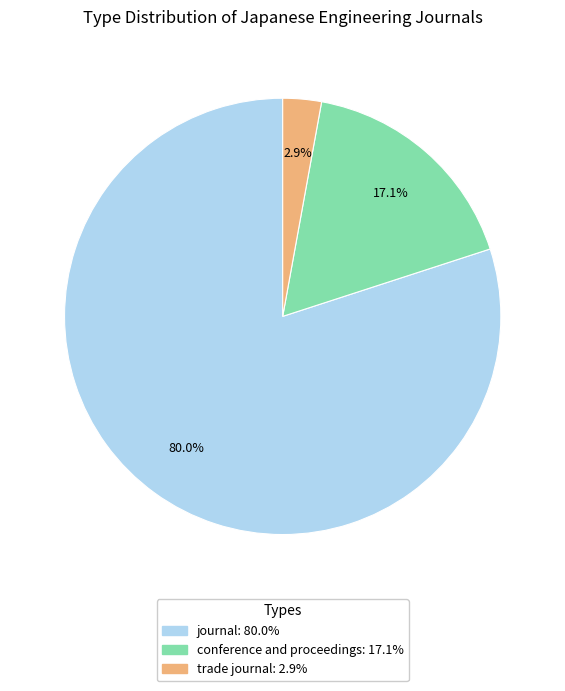

Does journal represent more than half of the total?

Yes